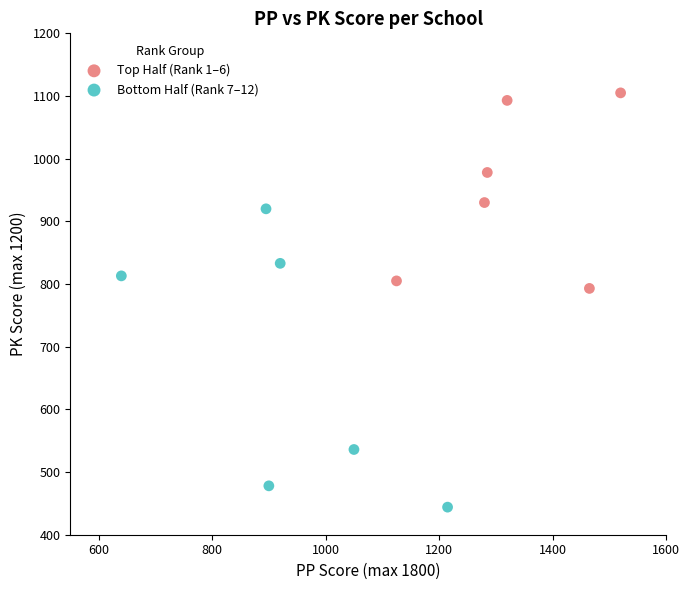

Which series contains the lowest Y value?

Bottom Half (Rank 7–12)